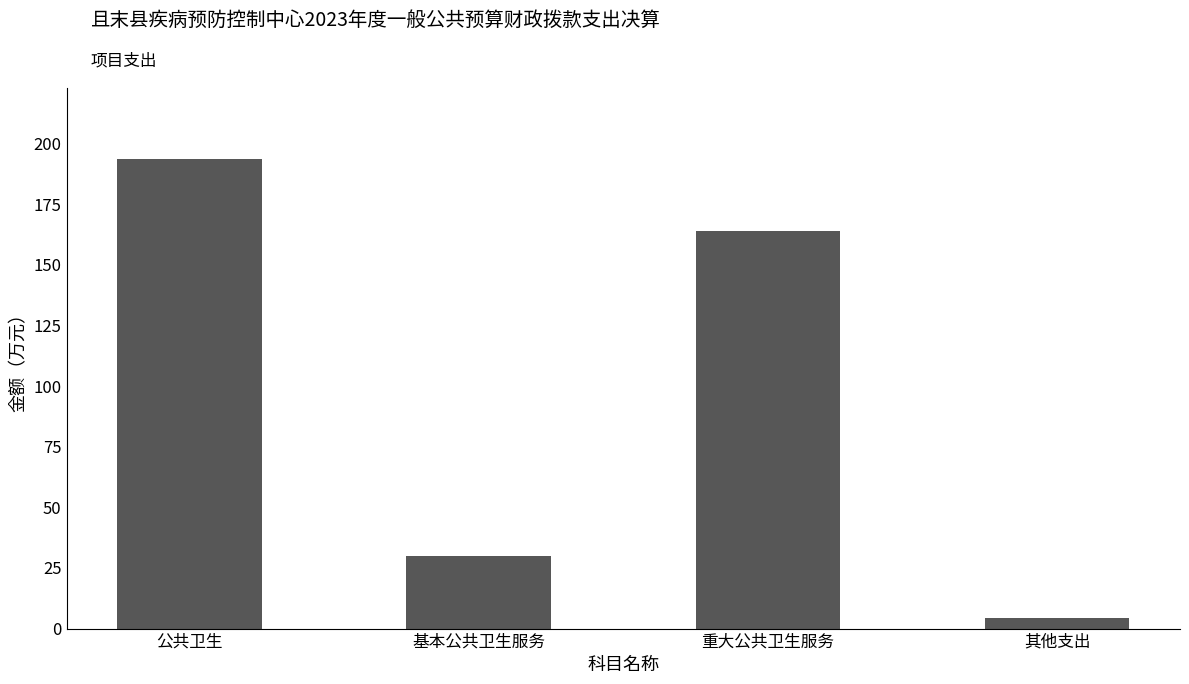

What is the label of the 2nd bar from the right?

重大公共卫生服务